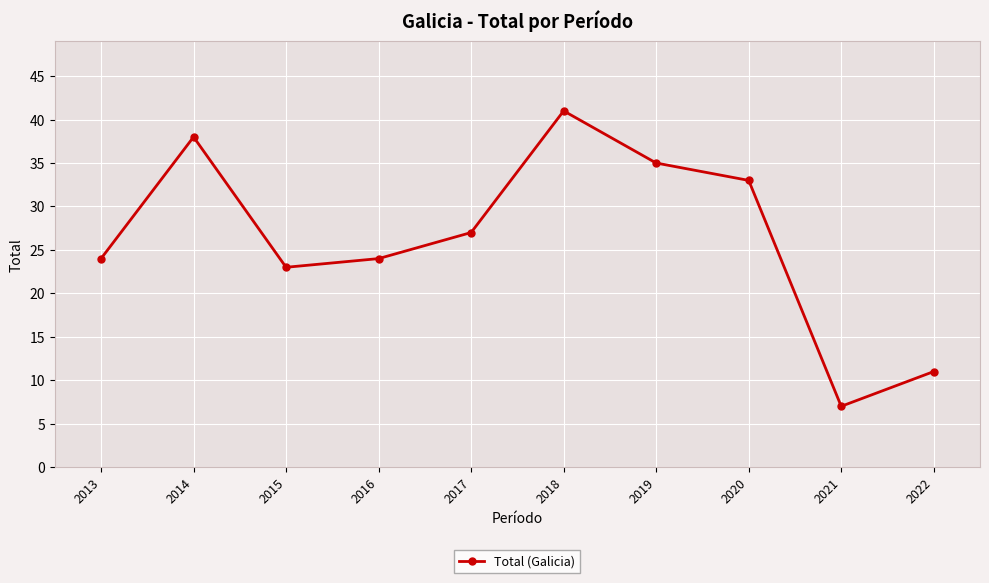

Reading right to left, extract all data points from this chart.

11	7	33	35	41	27	24	23	38	24